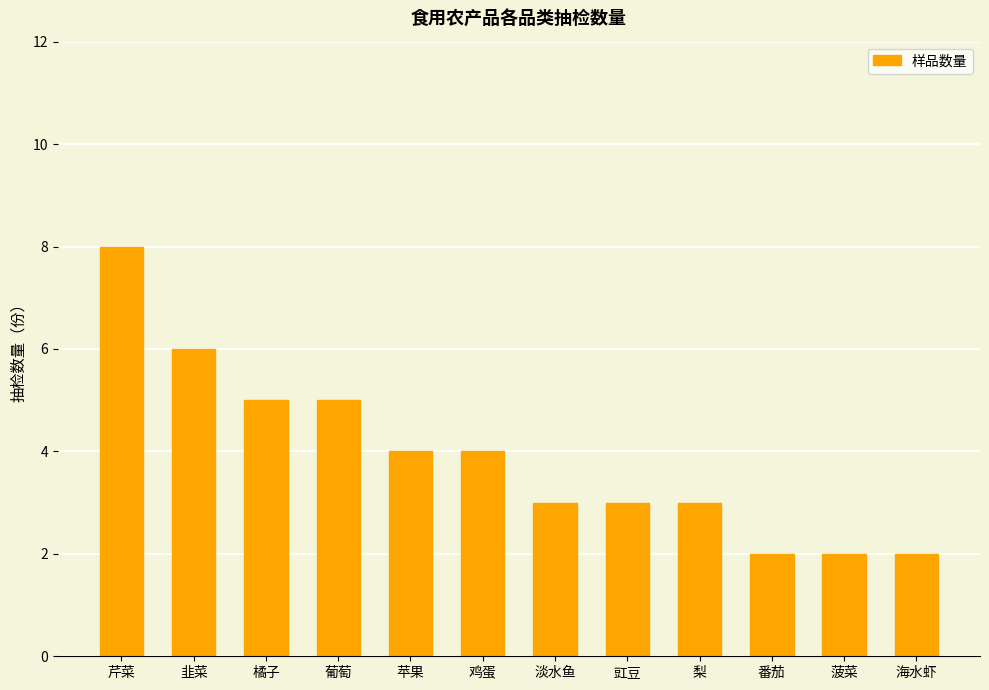

Between 番茄 and 葡萄, which is larger?

葡萄